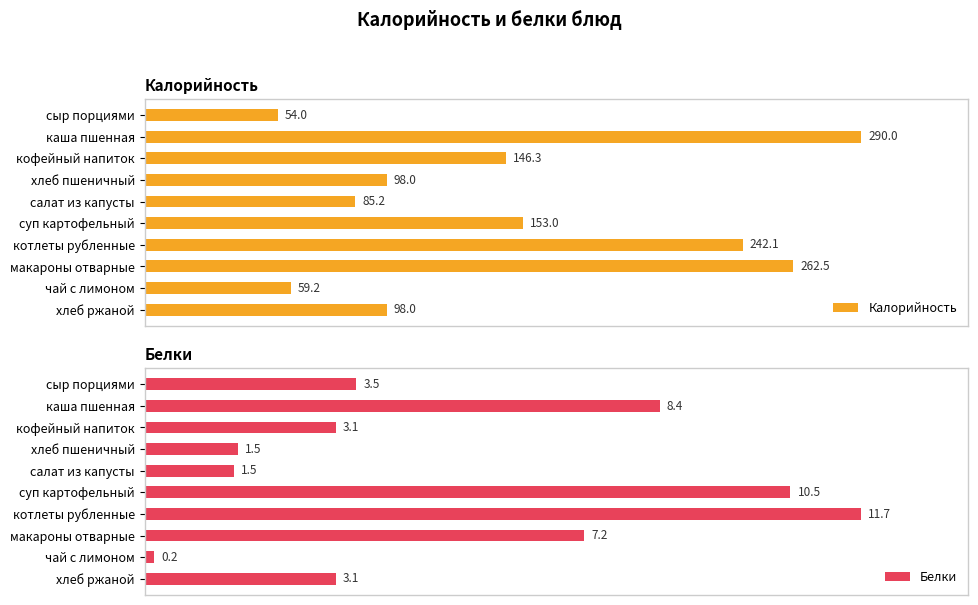

Which series has the largest range (max minus min)?

Белки